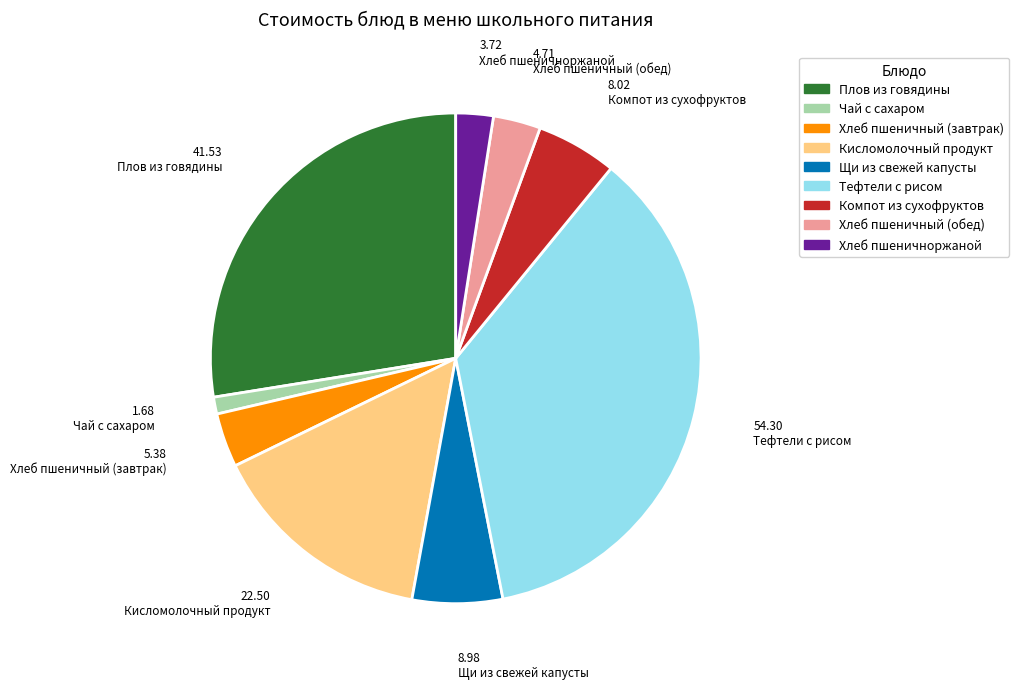

Which slice is the smallest?

Чай с сахаром